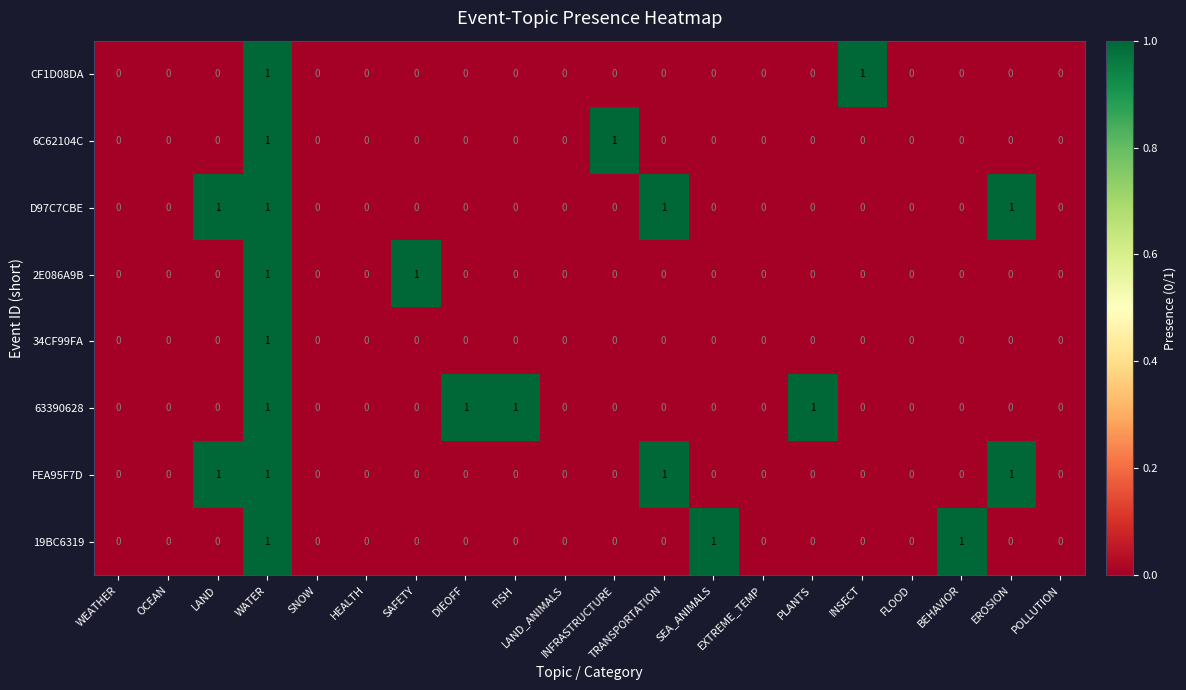

How many 6C62104C values are between 0 and 1?

20